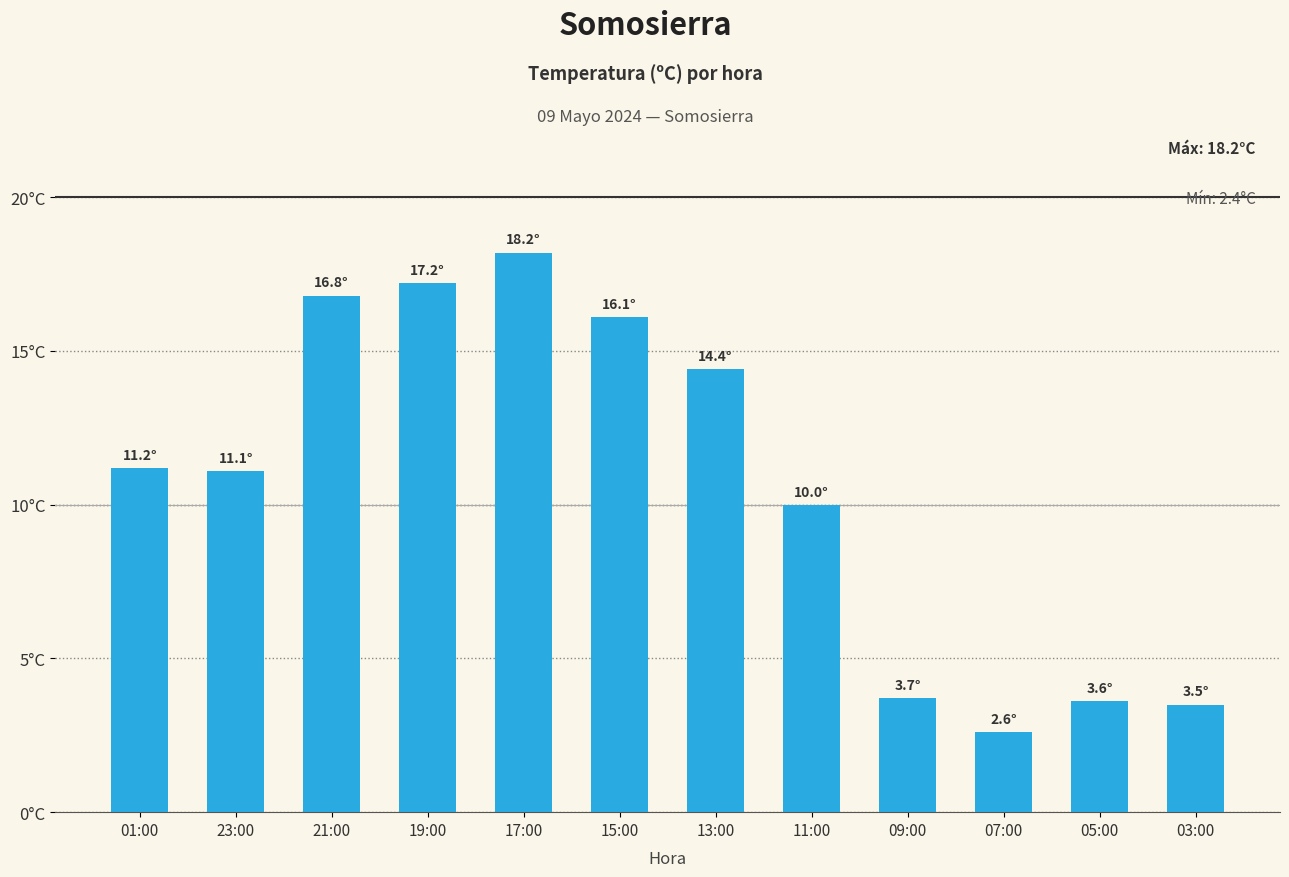

Does the chart contain any negative values?

No